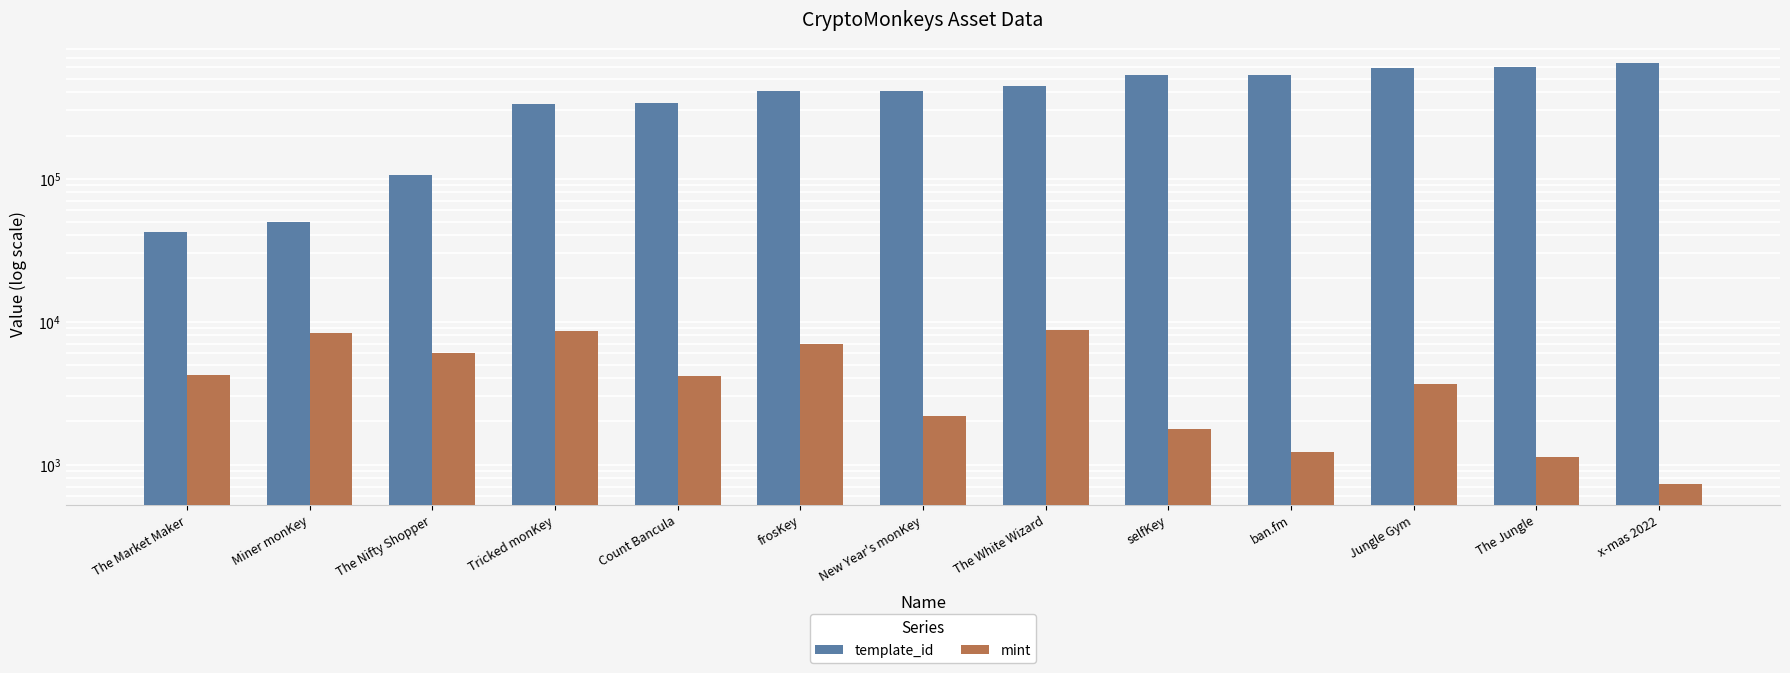

Read the mint value at Miner monKey, to the nearest 50.

8300